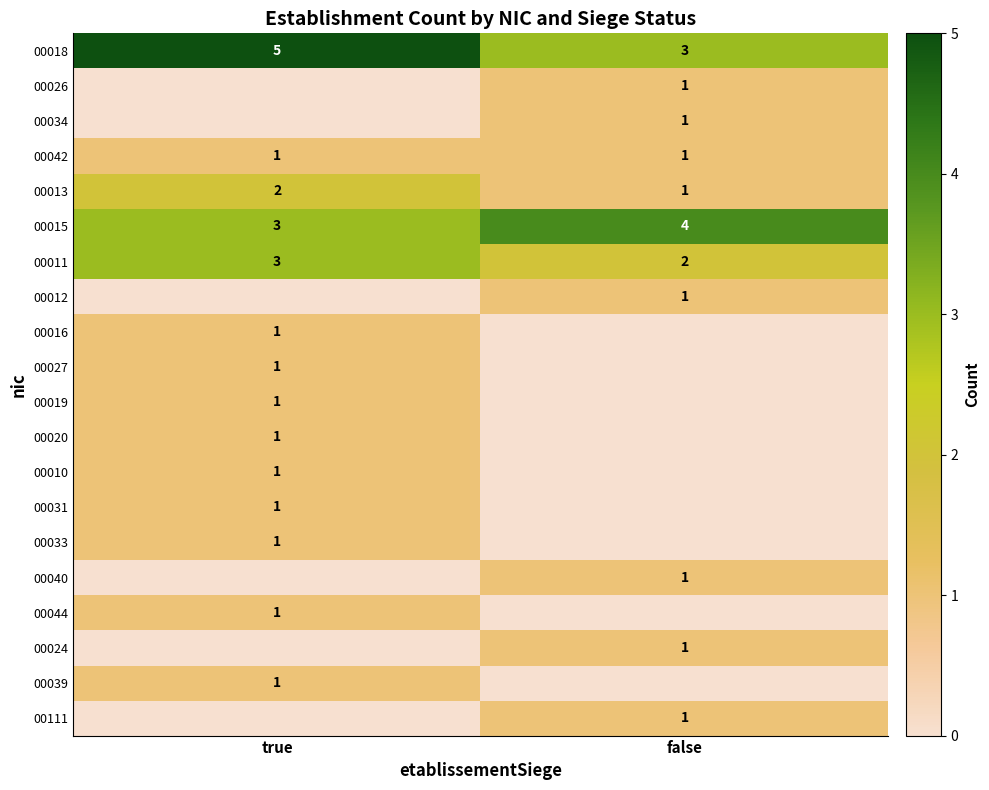

At which label is 00011 closest to 2?

false